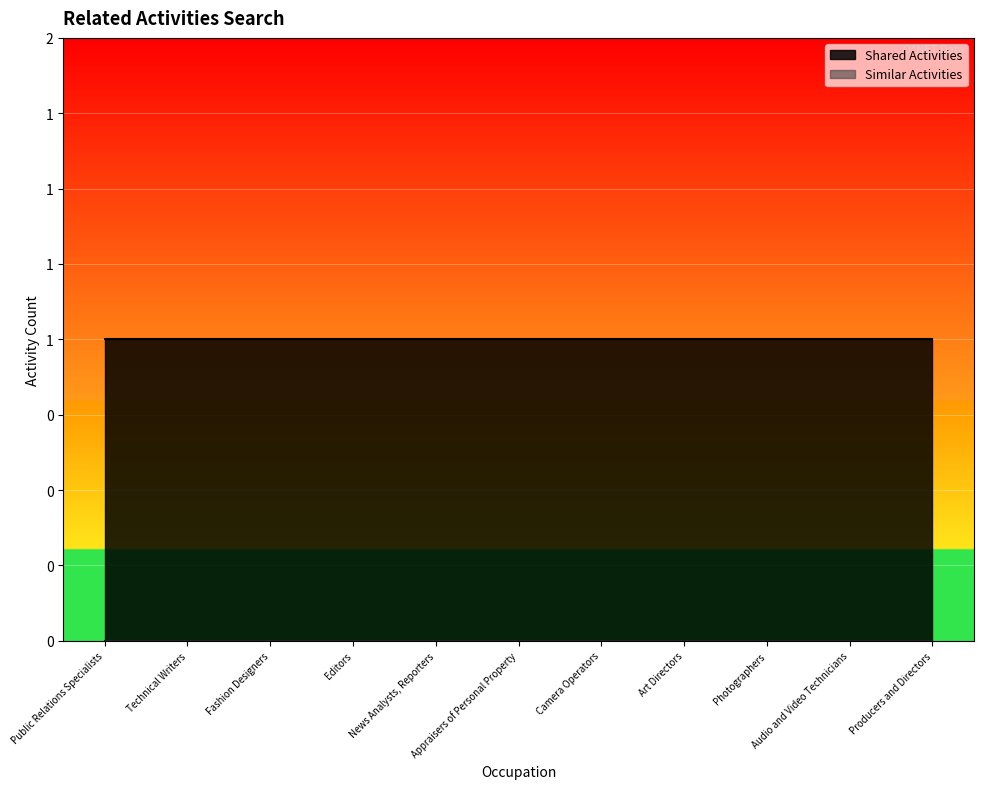

Reading left to right, transcribe all the data shown in this chart.

Shared Activities: Public Relations Specialists=1	Technical Writers=1	Fashion Designers=1	Editors=1	News Analysts, Reporters=1	Appraisers of Personal Property=1	Camera Operators=1	Art Directors=1	Photographers=1	Audio and Video Technicians=1	Producers and Directors=1
Similar Activities: Public Relations Specialists=0	Technical Writers=0	Fashion Designers=0	Editors=0	News Analysts, Reporters=0	Appraisers of Personal Property=0	Camera Operators=0	Art Directors=0	Photographers=0	Audio and Video Technicians=0	Producers and Directors=0